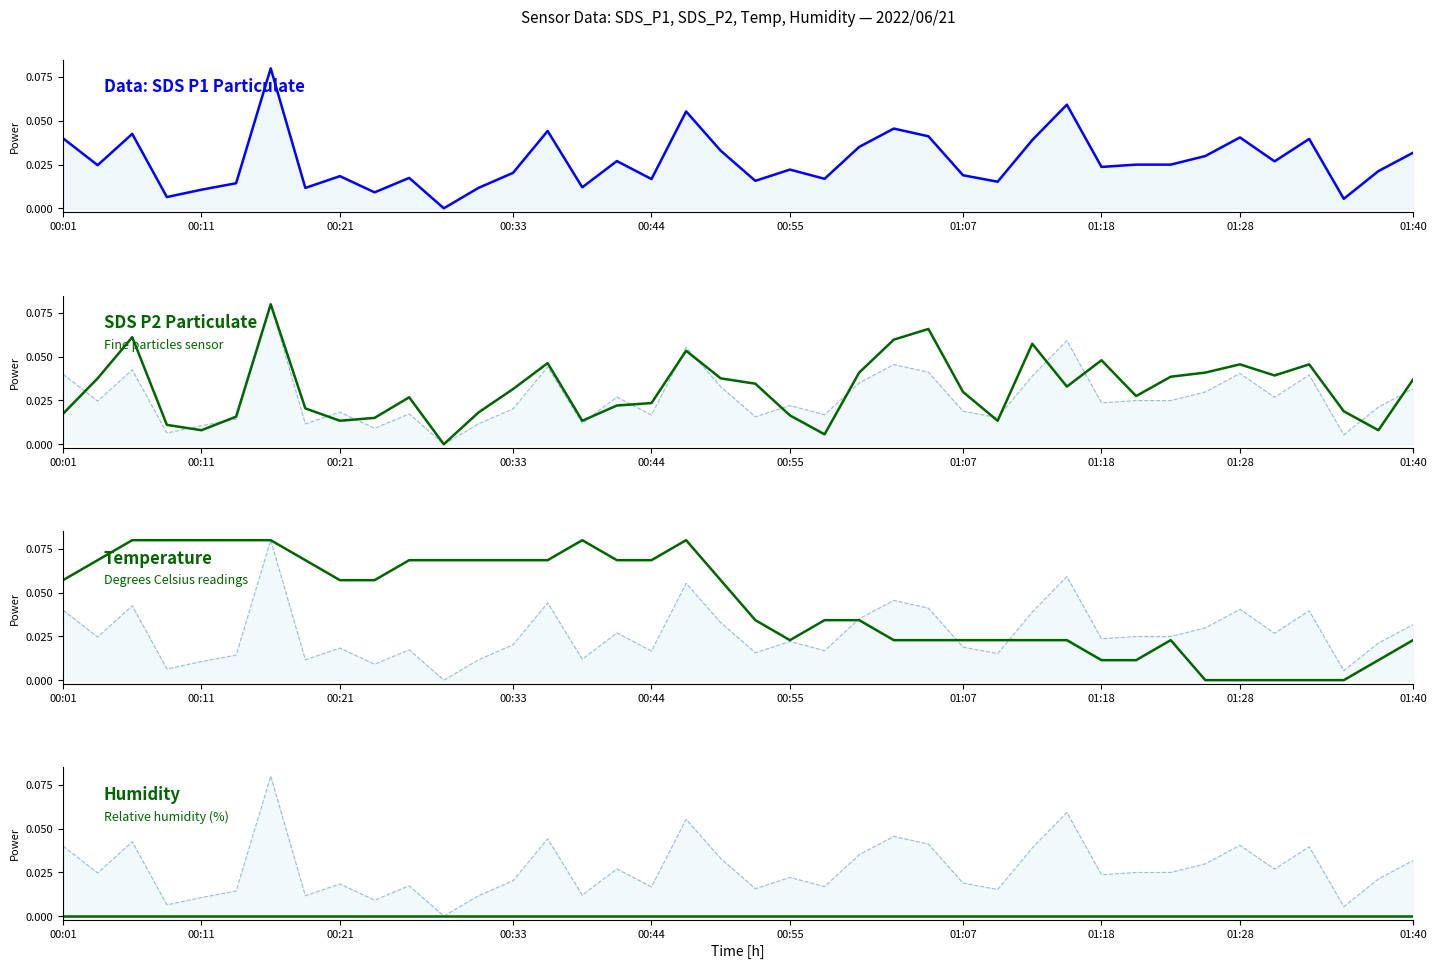

List the series in order of their peak value, lowest first.

Humidity, SDS_P1, SDS_P2, Temp